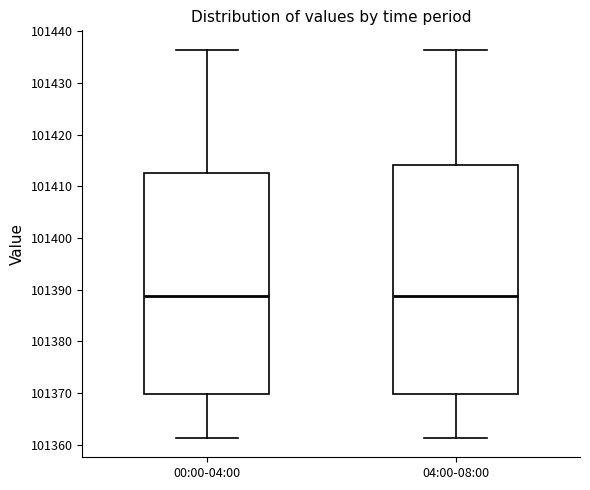

Comparing the boxes themselves (not the whiskers), which one is the tallest?

04:00-08:00